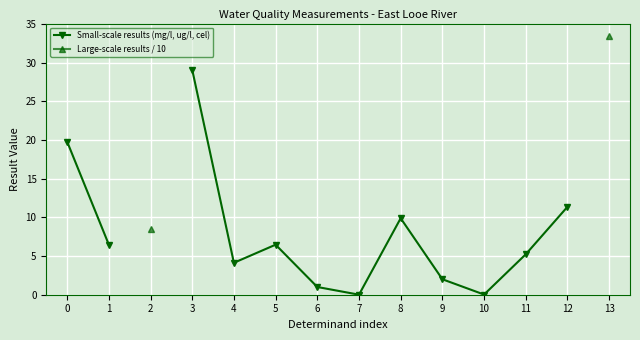

What is the greatest value displayed?

33.4